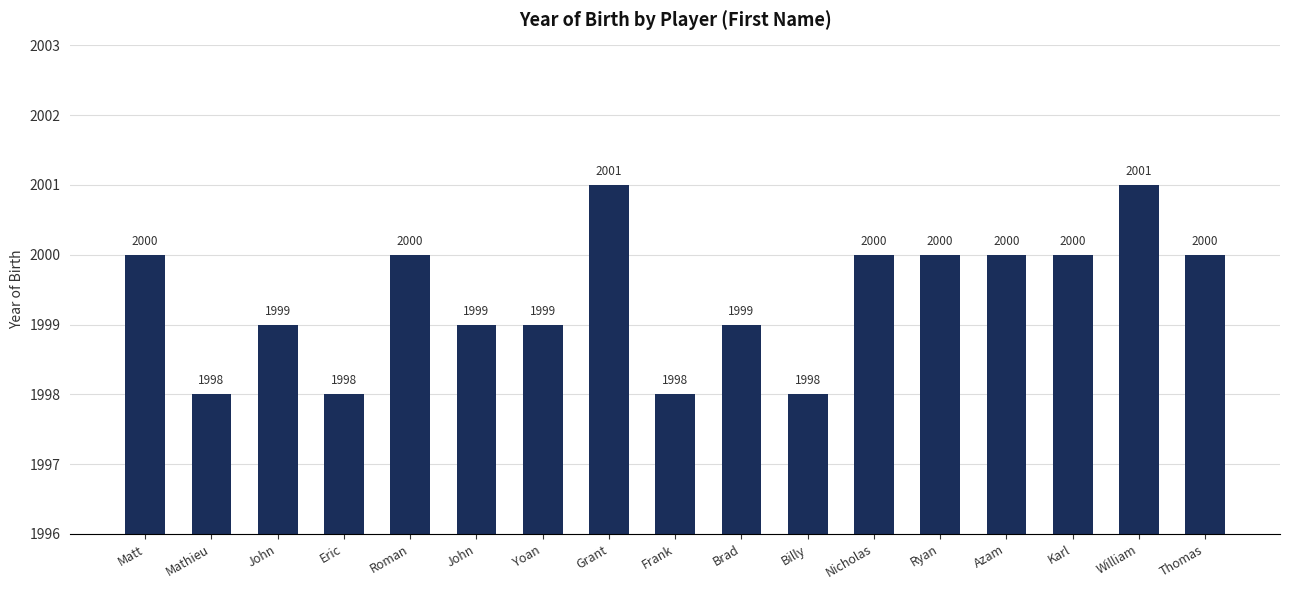

At which label is the value closest to 1999?

John